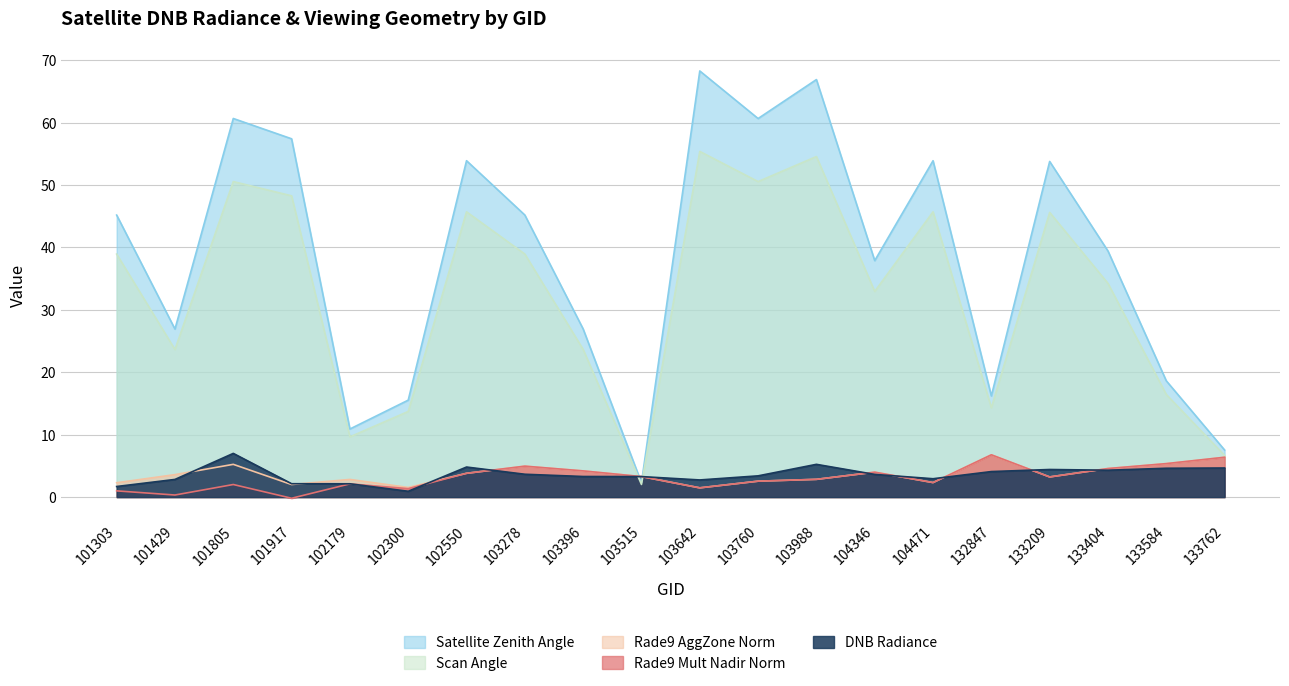

Which series has the largest total across all categories?

Satellite Zenith Angle